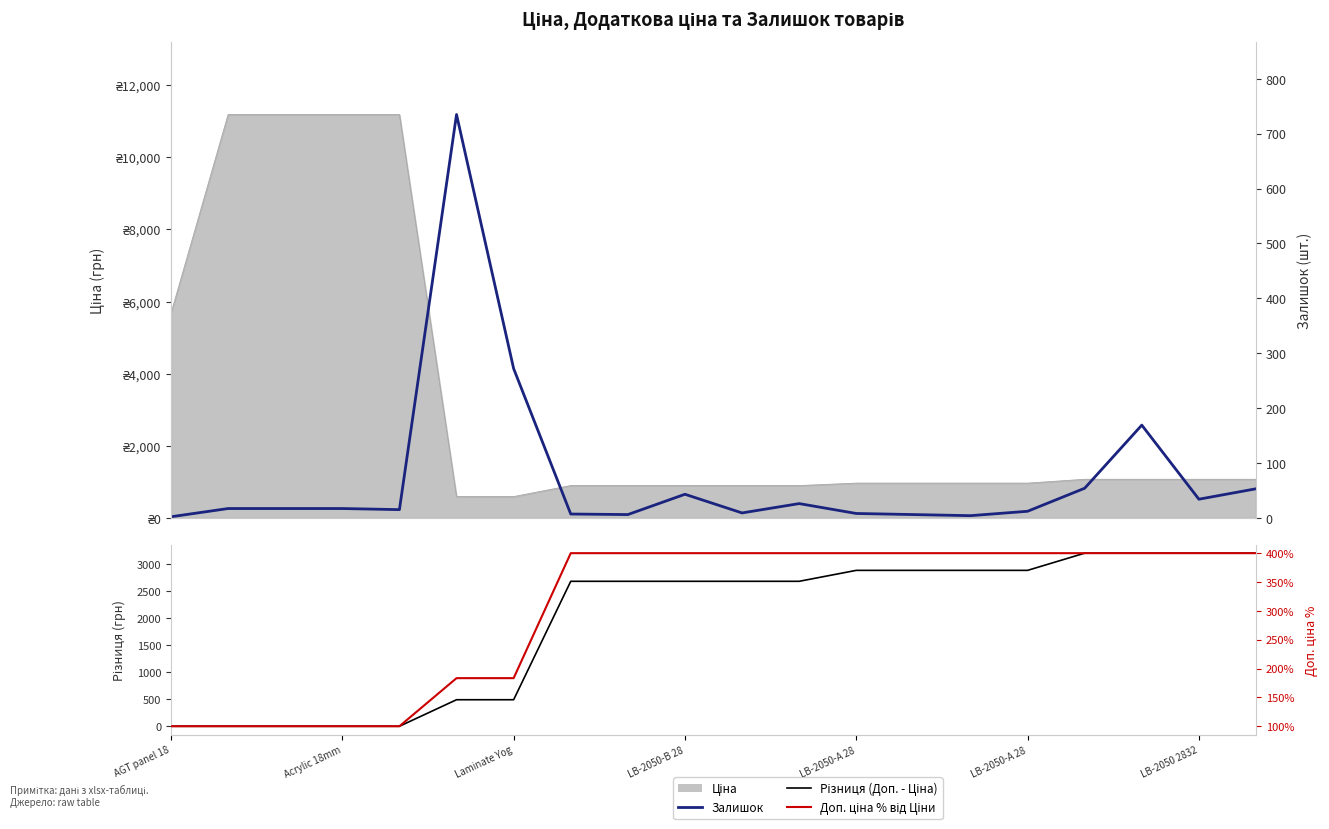

At how many categories does at least one series exceed 1494?

13